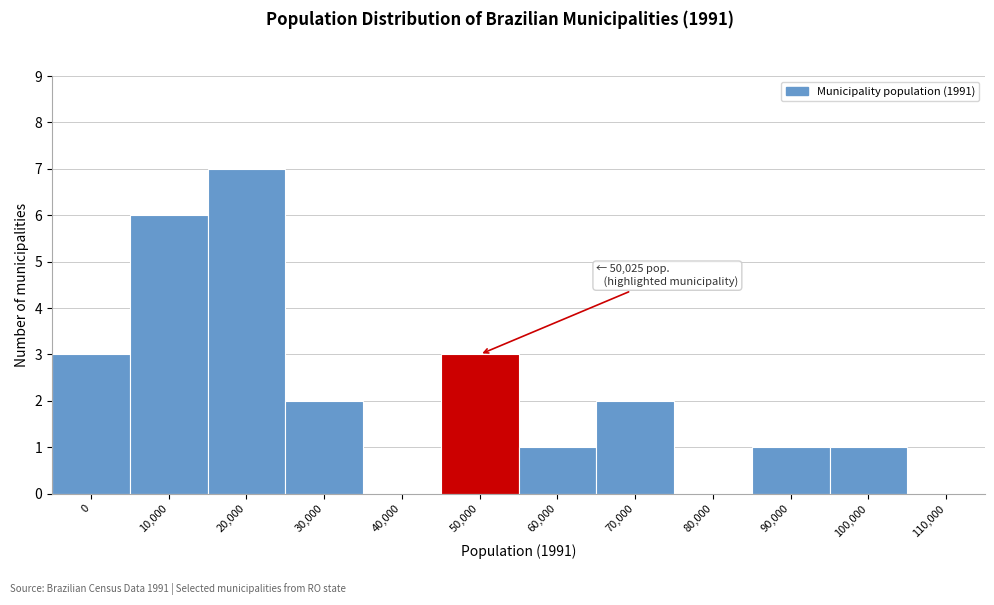

Reading left to right, transcribe all the data shown in this chart.

0=3	10,000=6	20,000=7	30,000=2	40,000=0	50,000=3	60,000=1	70,000=2	80,000=0	90,000=1	100,000=1	110,000=0